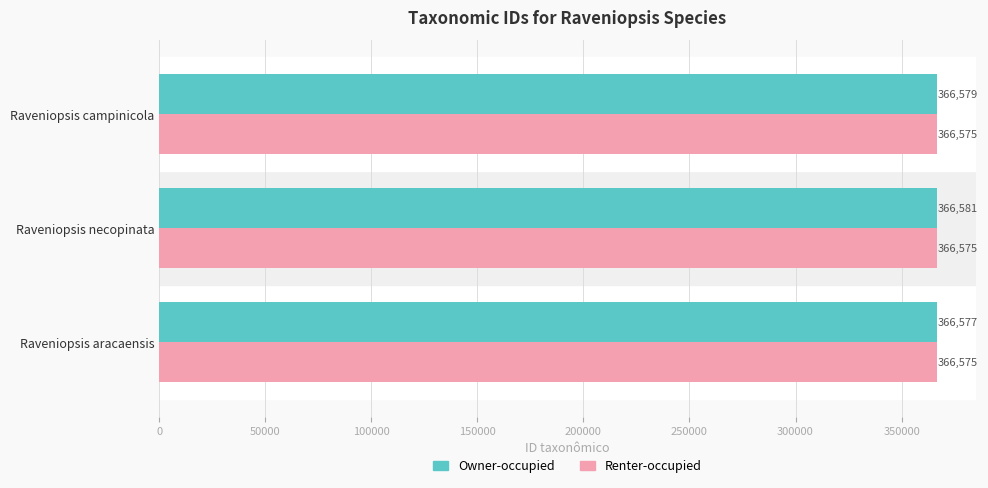

True or false: Owner-occupied has a value of 527472 at Raveniopsis necopinata.

False